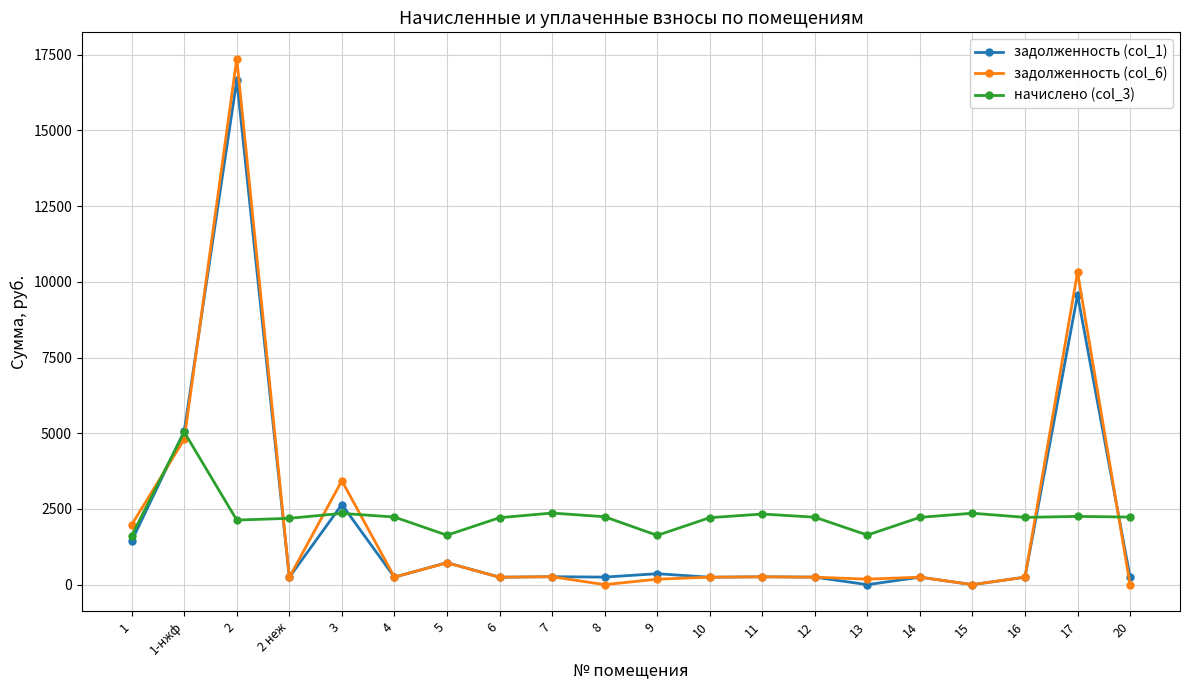

What is the highest value of the задолженность (col_1) series?

16658.5